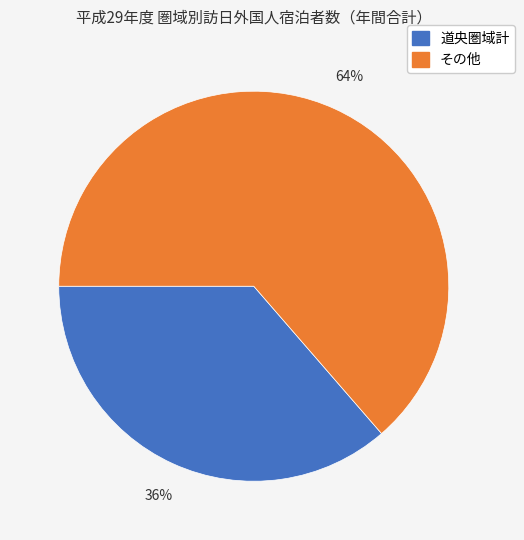

To the nearest percent, what is the average slice percentage?

50%